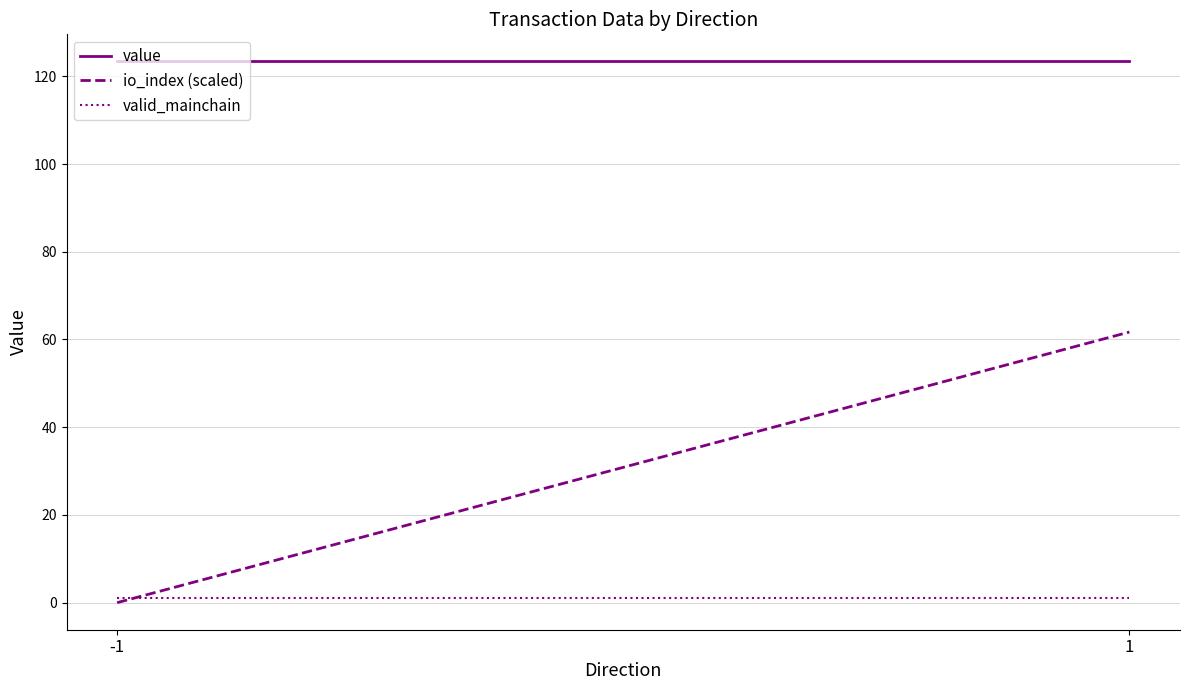

What is the value of the value point at the 2nd from the left?

123.4